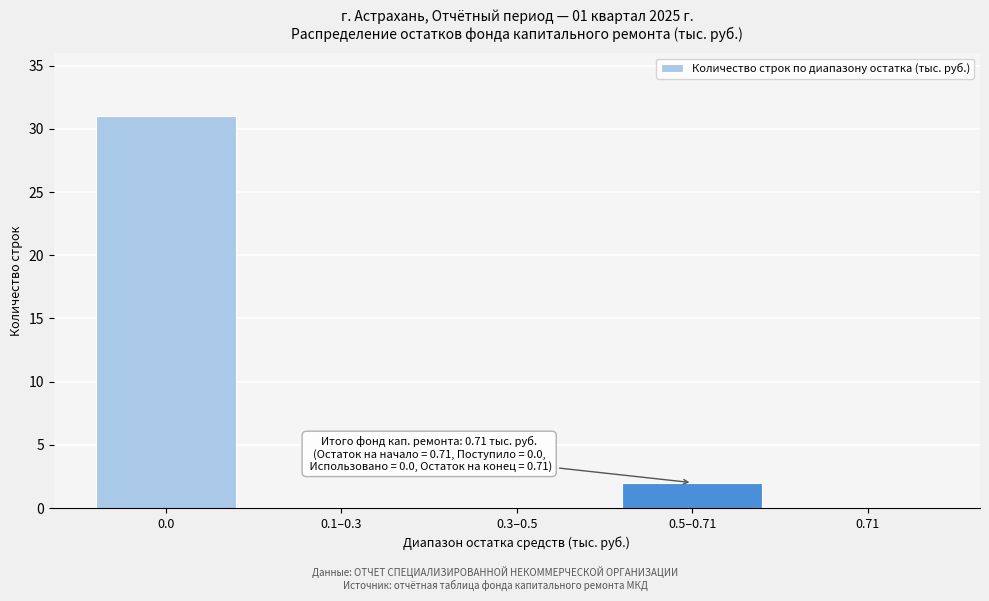

Reading left to right, extract all data points from this chart.

0.0=31	0.1–0.3=0	0.3–0.5=0	0.5–0.71=2	0.71=0